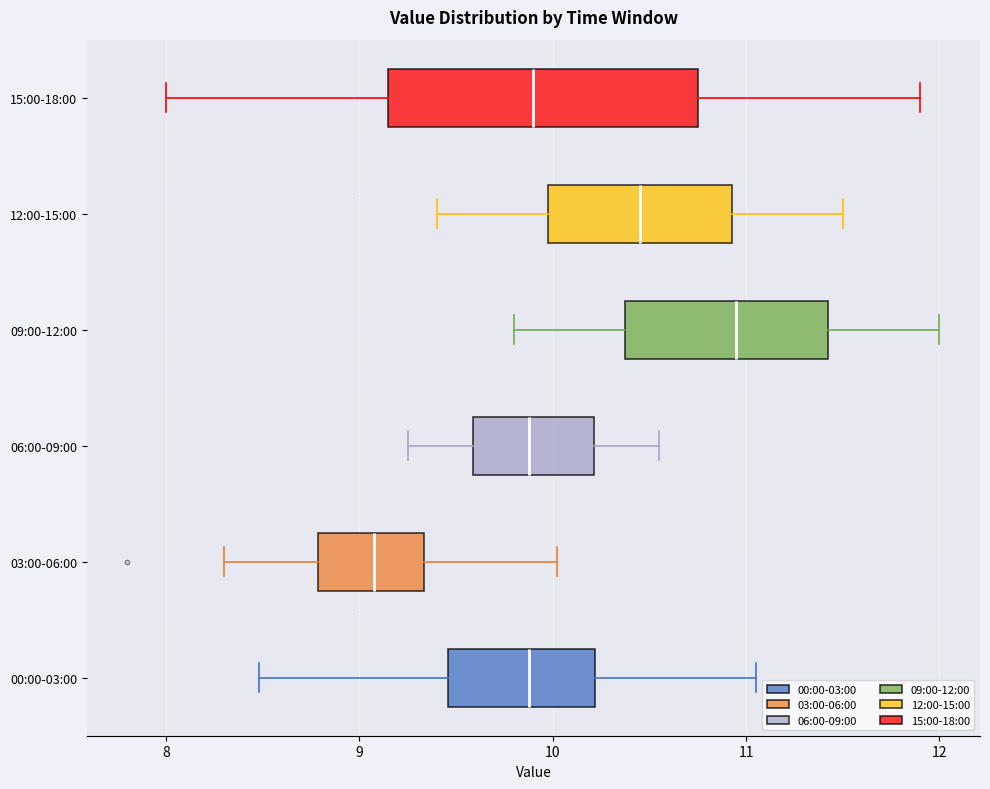

Comparing the boxes themselves (not the whiskers), which one is the widest?

15:00-18:00